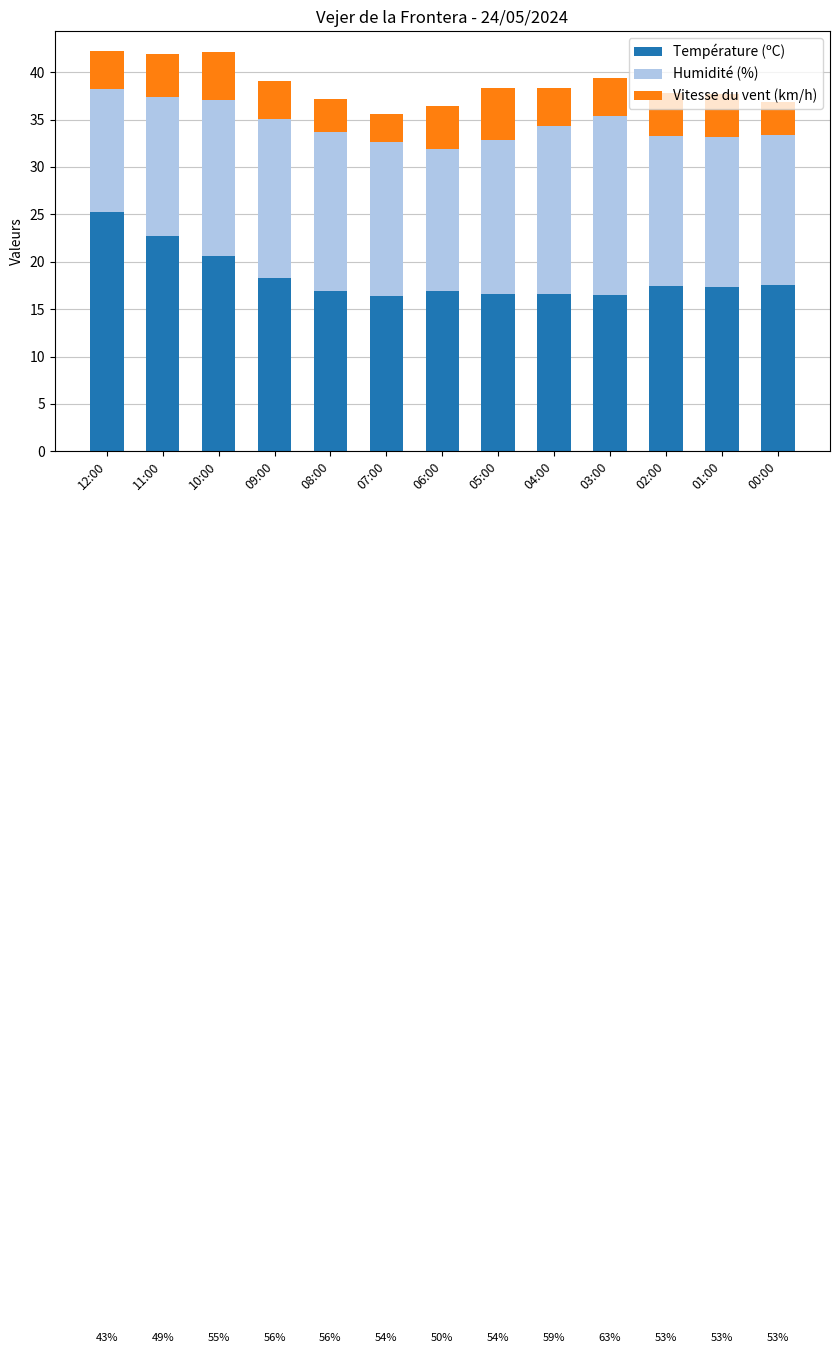

What is the approximate value of Température (ºC) at 06:00?

16.9